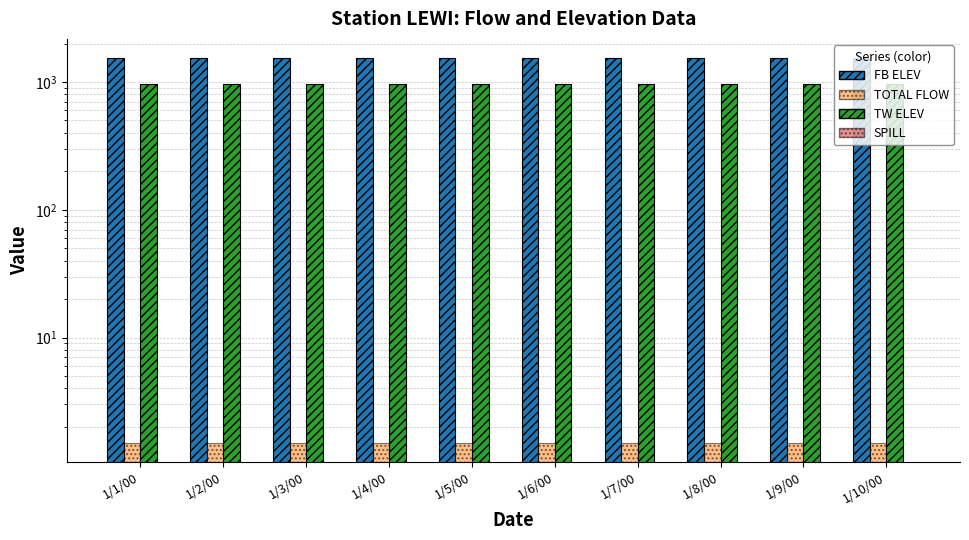

How many bars are there in each group?

4